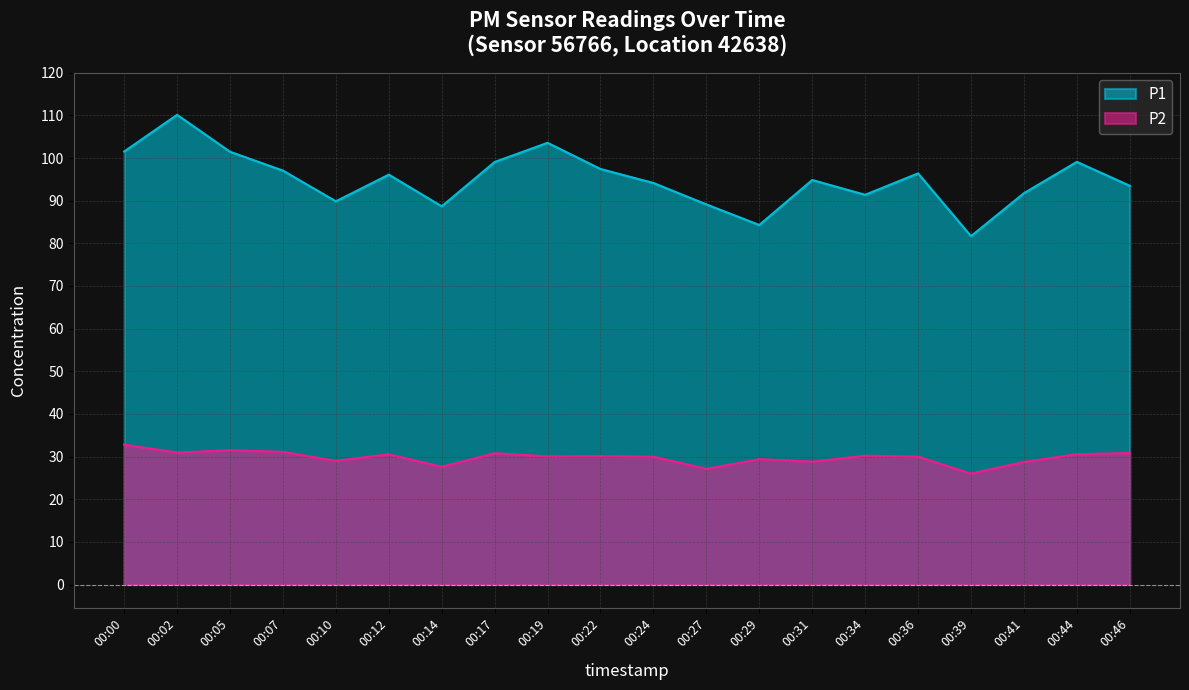

What is the minimum value for P1?

81.7